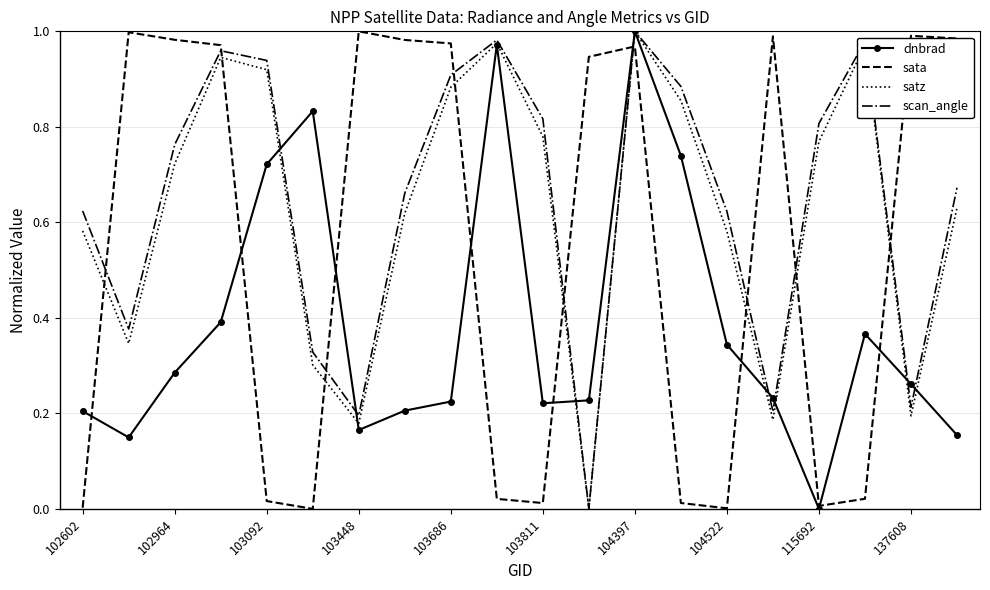

After their last crossing, which series has the higher values: satz or sata?

sata